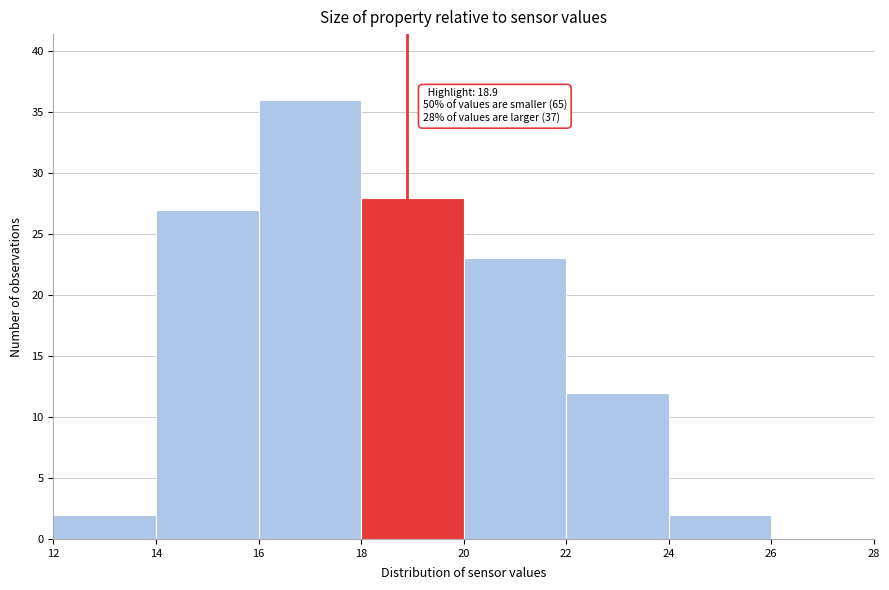

Which range on the x-axis has the tallest bar?

16 to 18